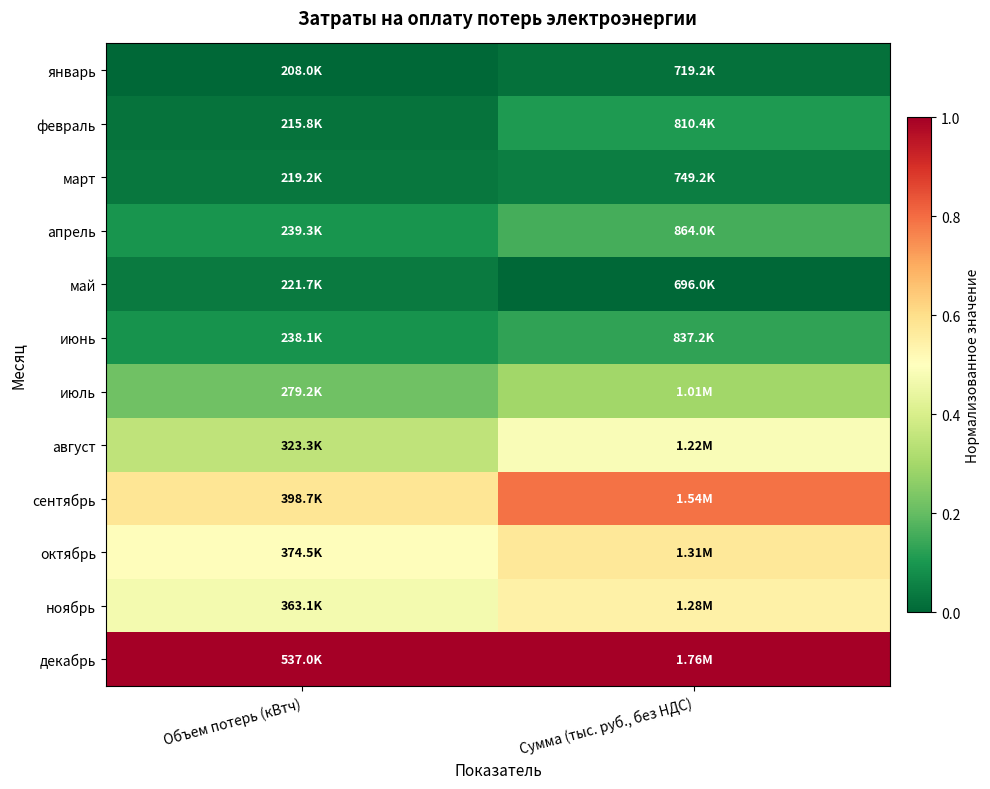

What is the greatest value displayed?

1.0